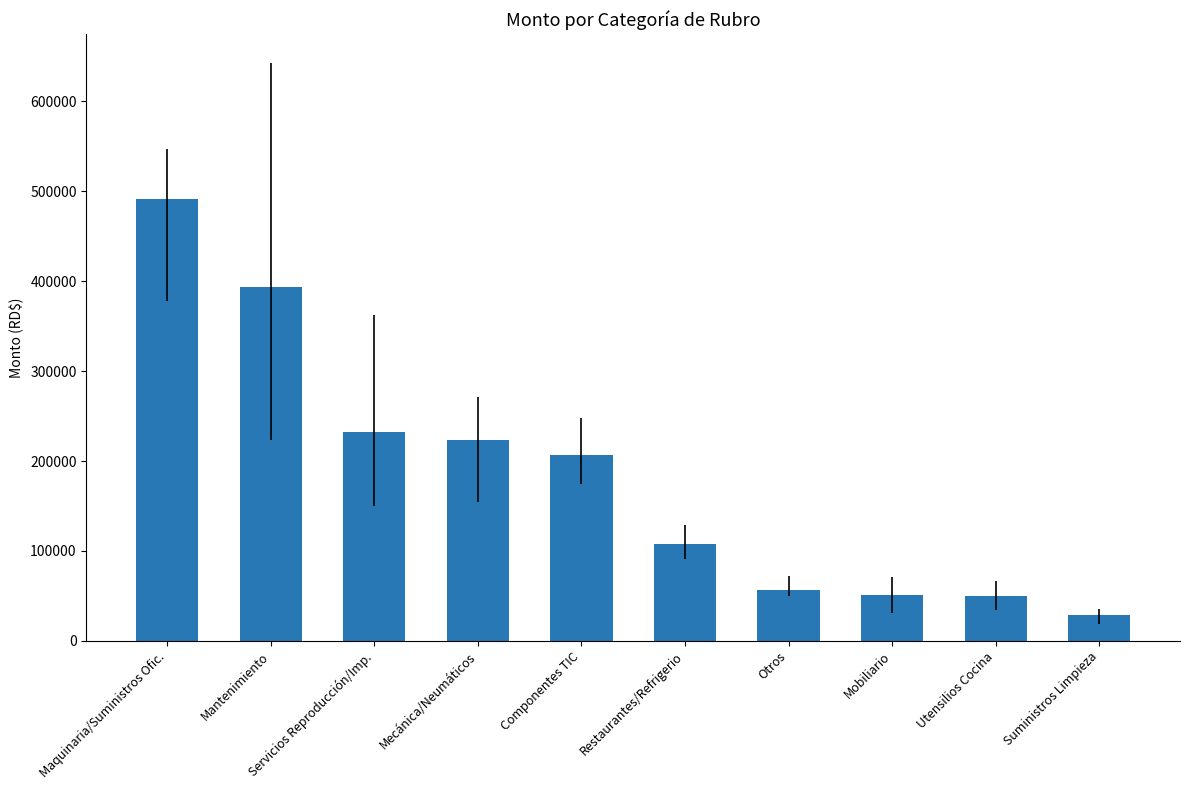

How many series are shown in this chart?

1